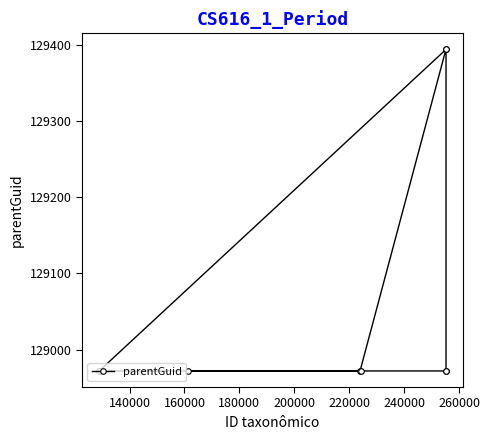

What is the value of the 4th point from the left?

128972